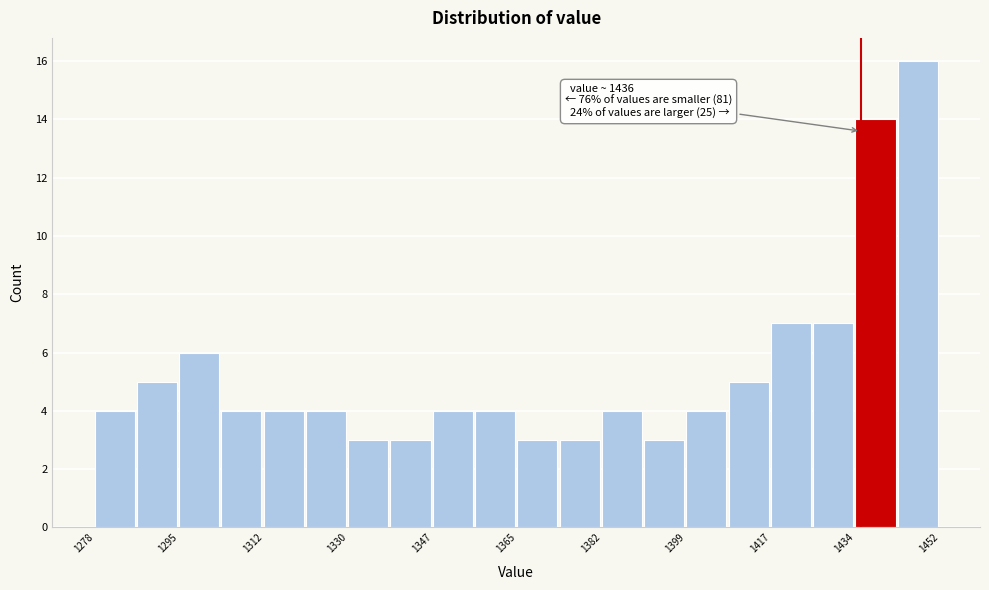

Which range on the x-axis has the tallest bar?

1444 to 1452